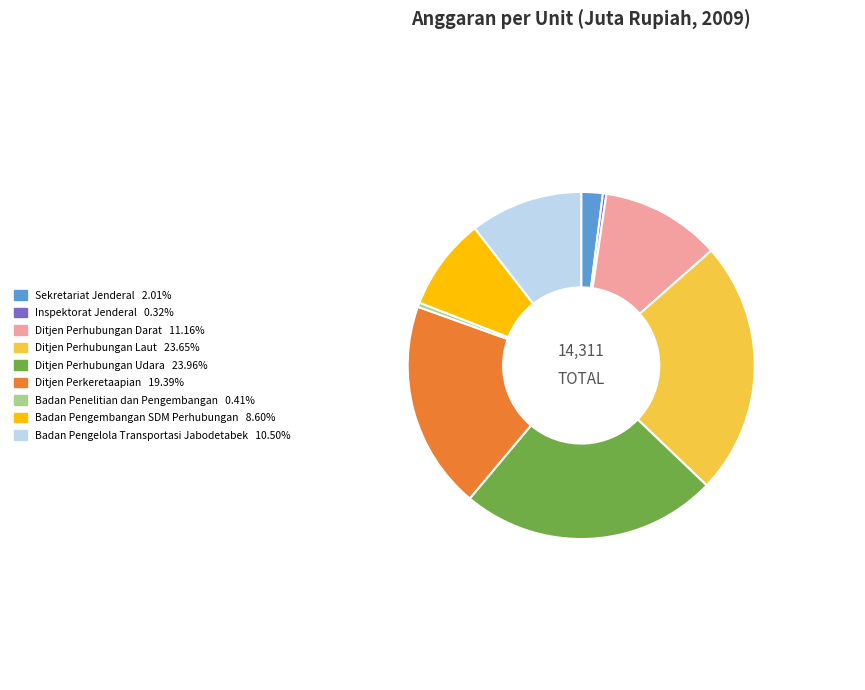

Approximately how many times larger is the value at Ditjen Perkeretaapian compared to Badan Pengembangan SDM Perhubungan?

2.3